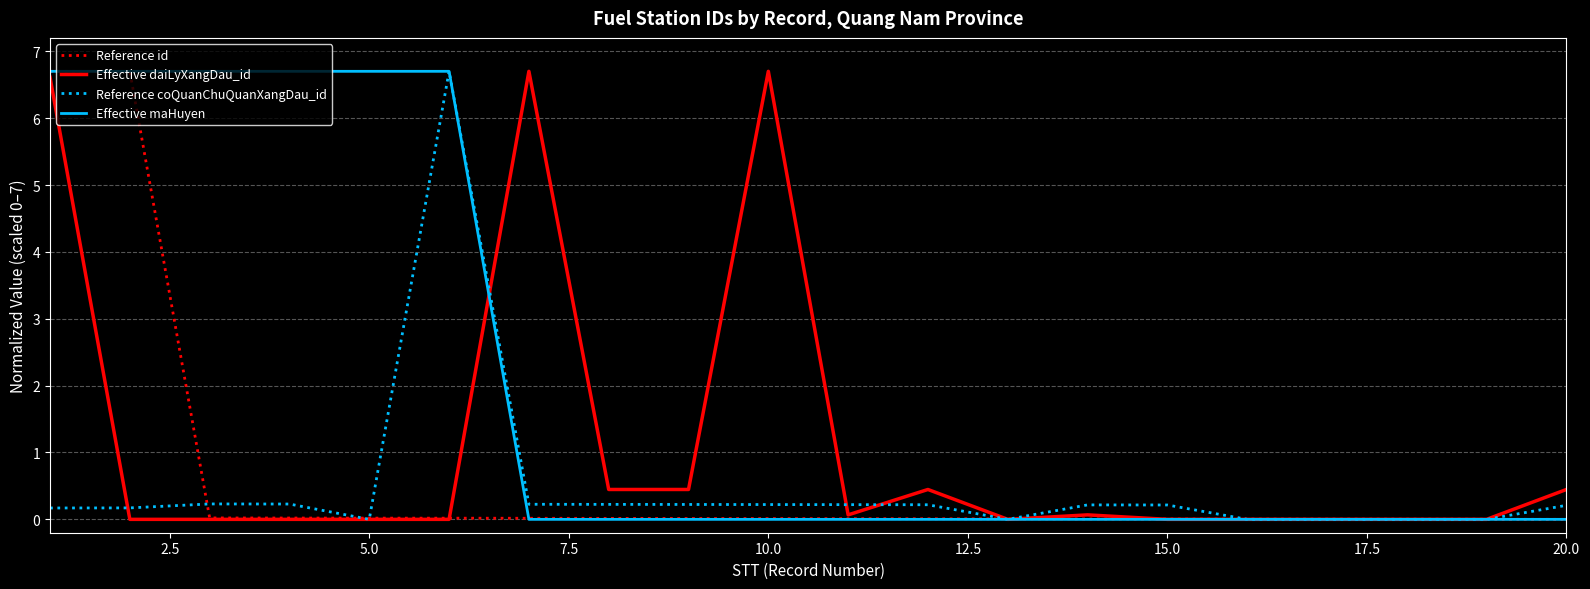

What is the difference between the second highest and second lowest values in the Reference id series?

6.7